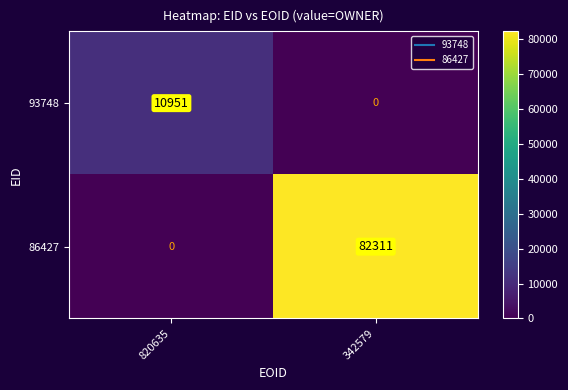

Which series has the widest spread of values?

86427